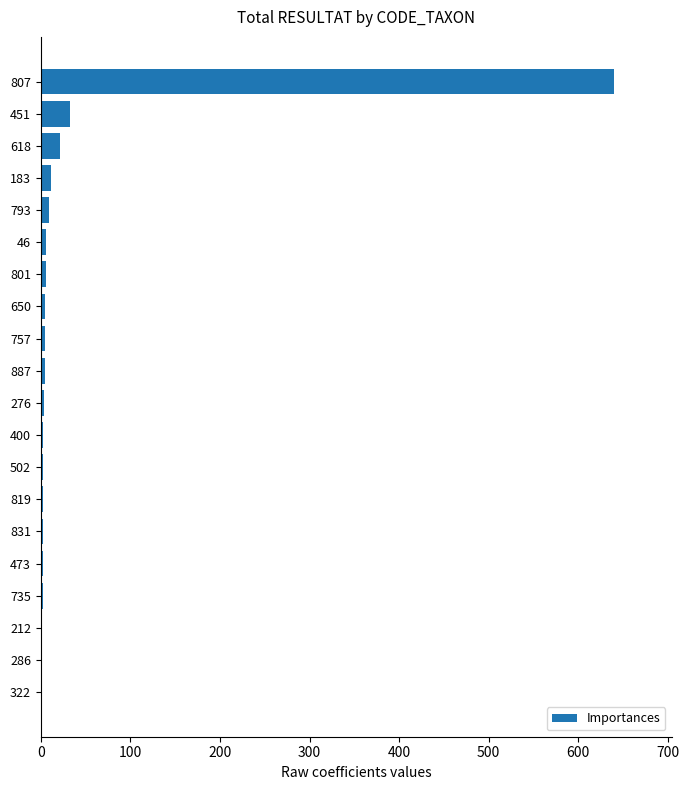

What is the approximate value at 618?

22